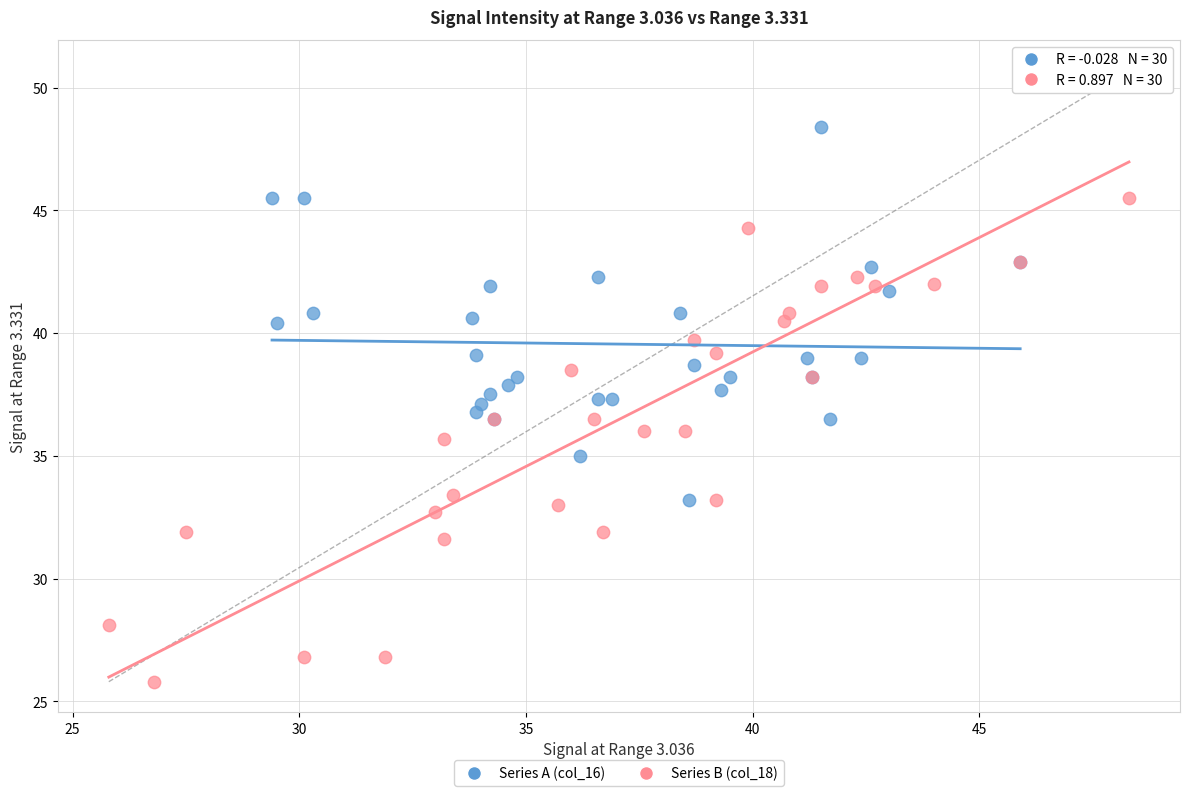

Which series reaches the maximum Y coordinate?

Series B (col_18)